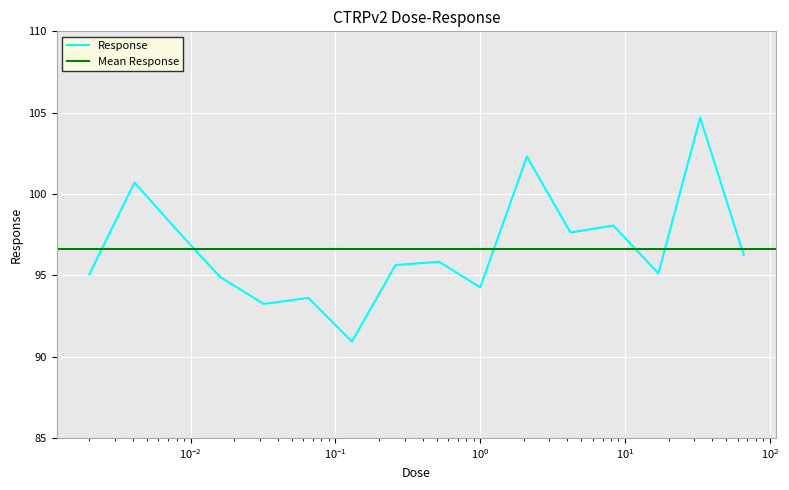

True or false: there are more than 0 points higher than both neighbors.

True